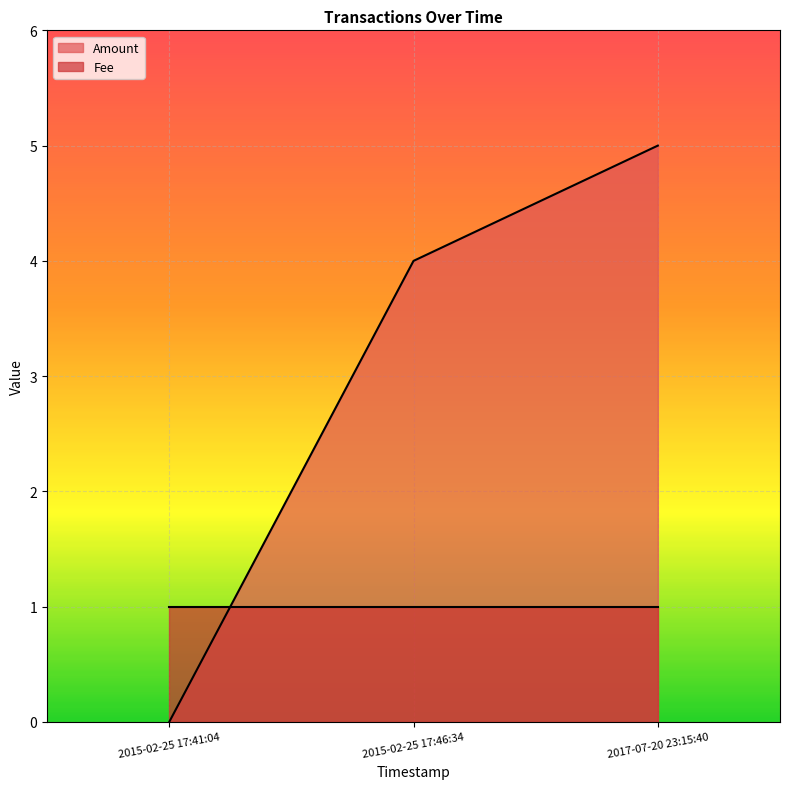

How many categories are shown in the chart?

3